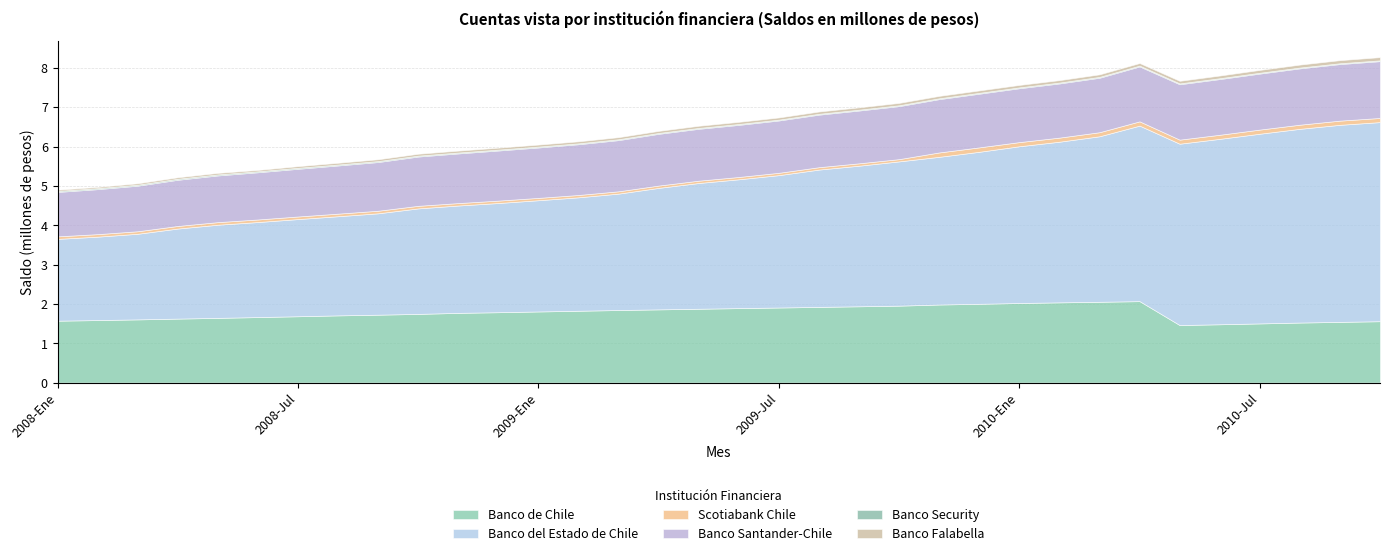

Between 2009-Nov and 2009-Sep, which is larger?

2009-Nov